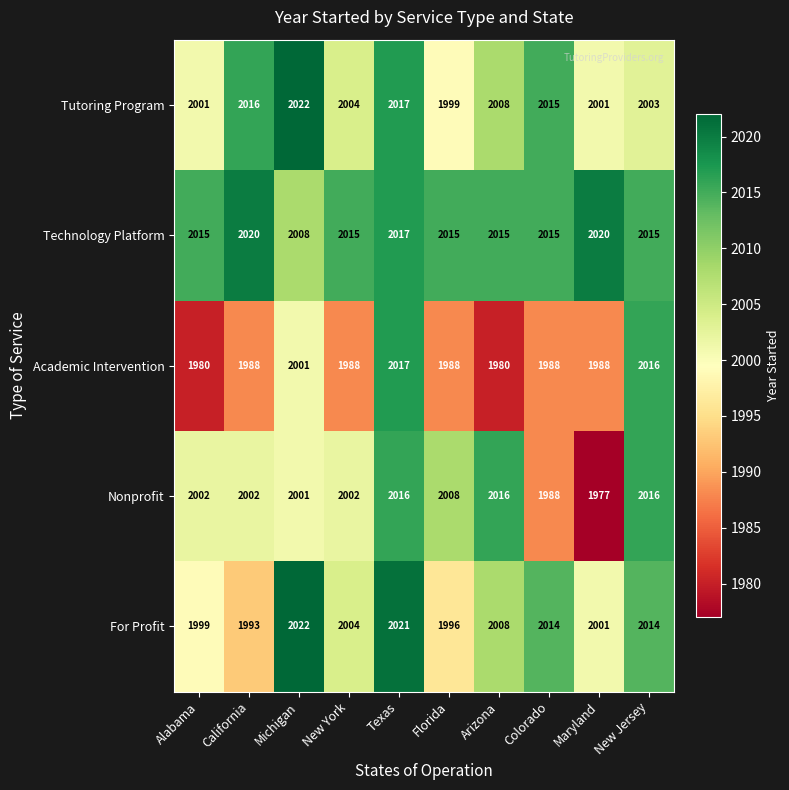

What is the lowest value of the For Profit series?

1993